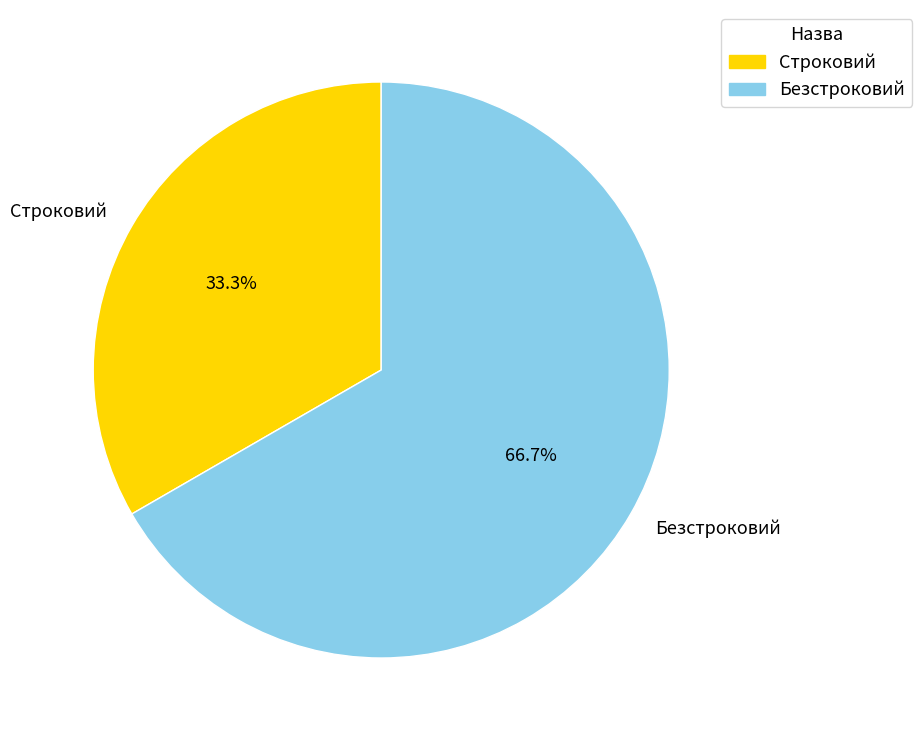

How much of the chart is everything except Безстроковий?

33.3%